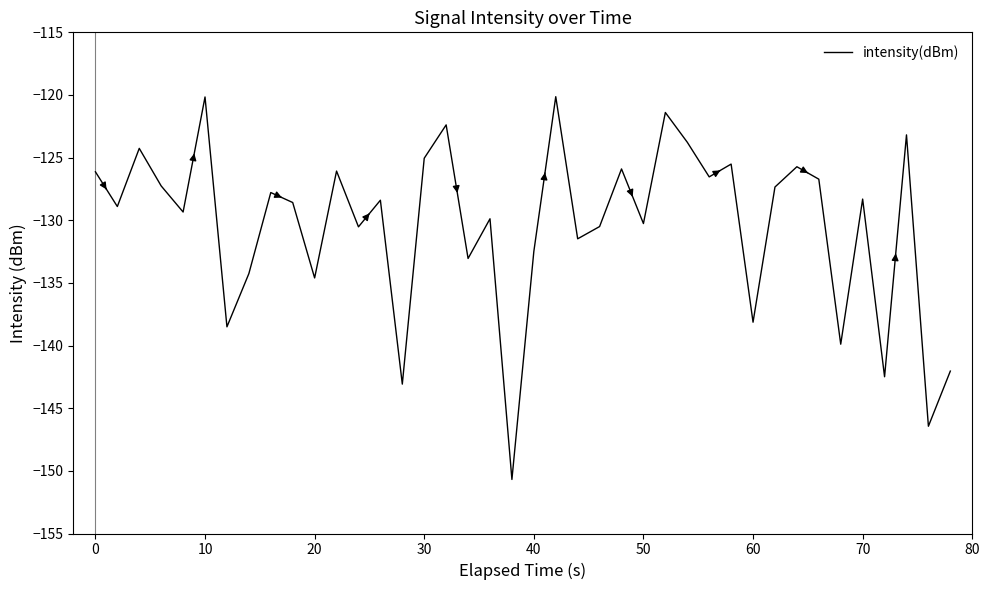

What is the minimum value shown in the chart?

-150.7